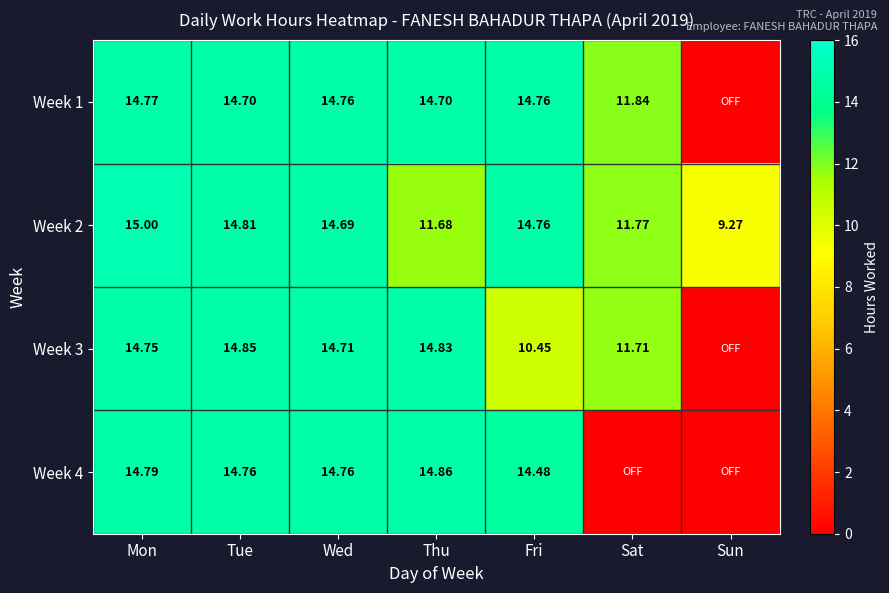

Which category has the highest value in the Week 2 series?

Mon